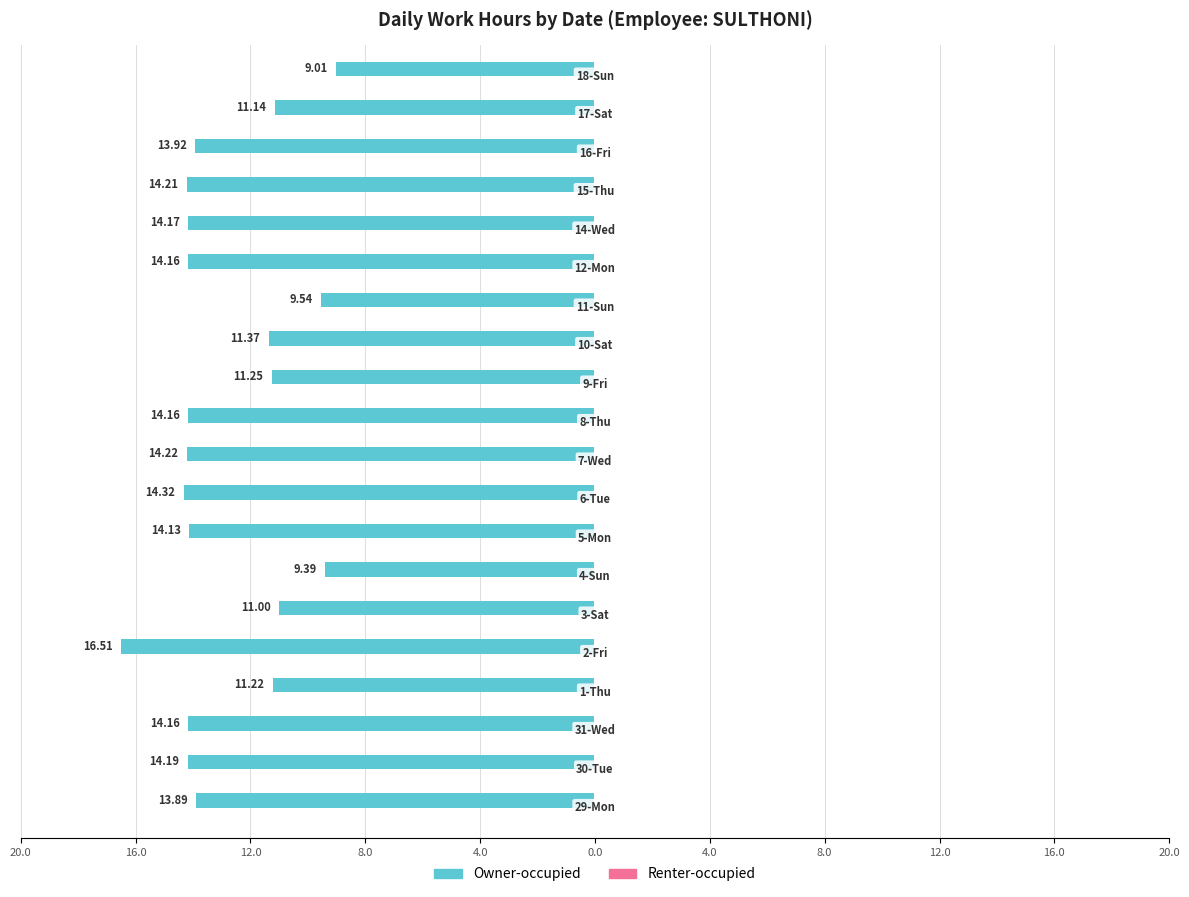

Does the chart contain any negative values?

Yes